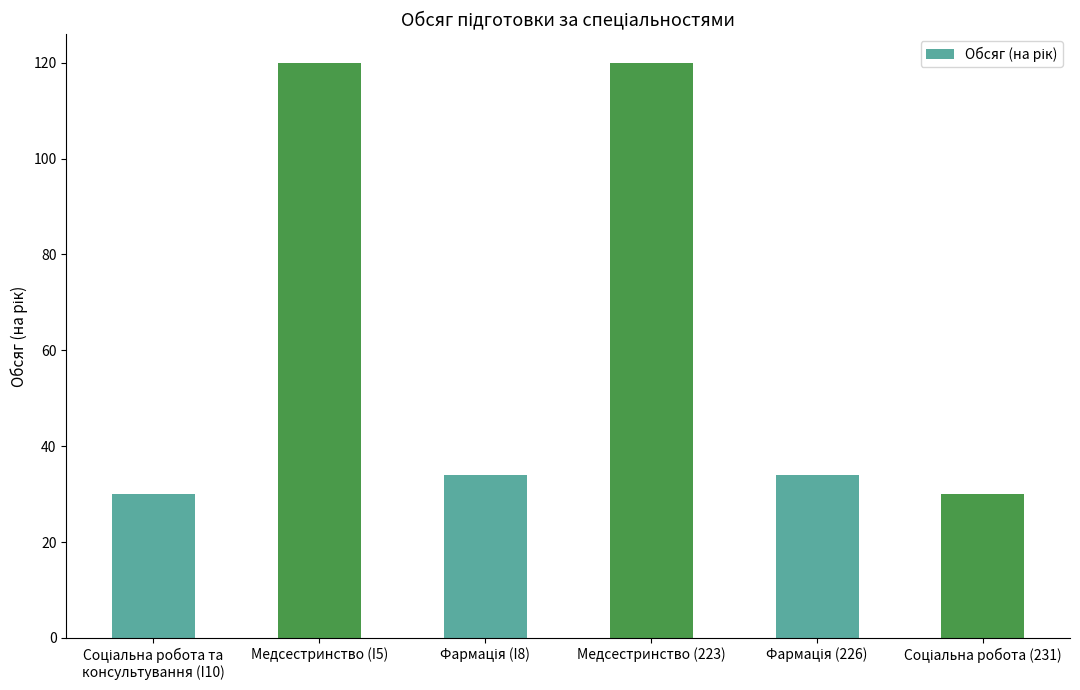

The chart shows a value of 120 at Медсестринство (I5). True or false?

True